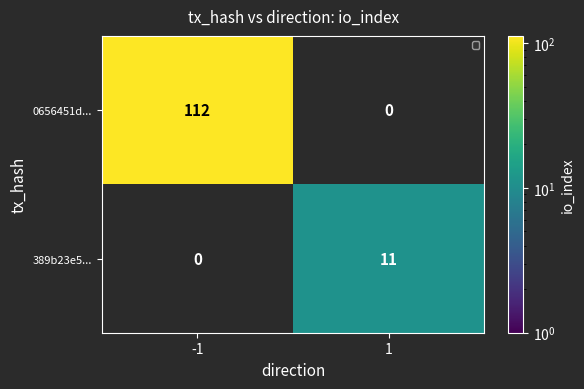

Is it true that 0656451d... equals 47 at -1?

False